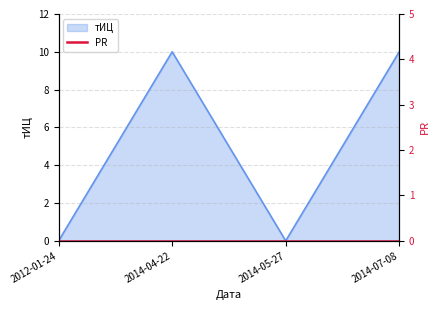

Is it true that the value at 2014-05-27 is 0?

True